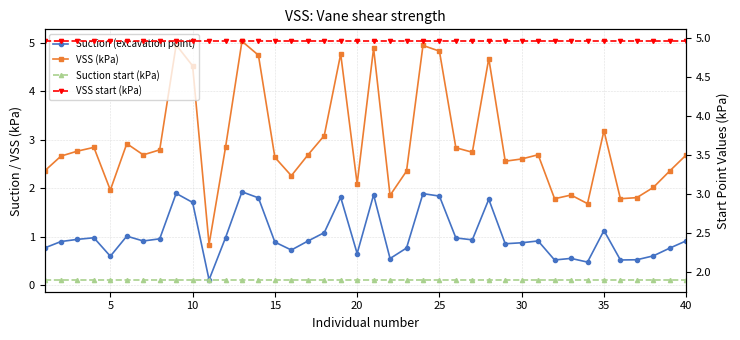

How many intersections are there between VSS (kPa) and VSS start (kPa)?

2